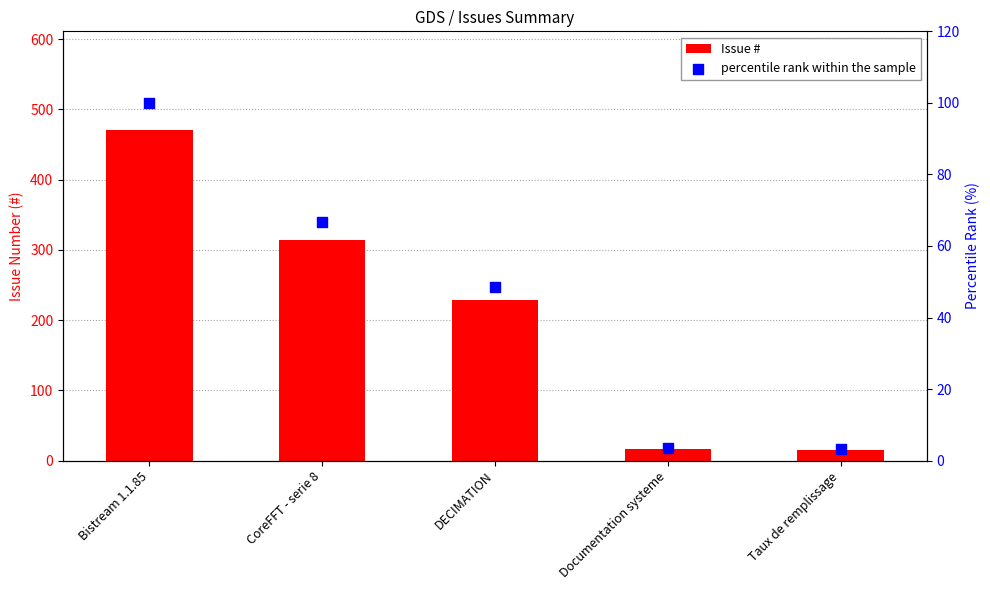

At which category is the sum across all series the highest?

Bistream 1.1.85